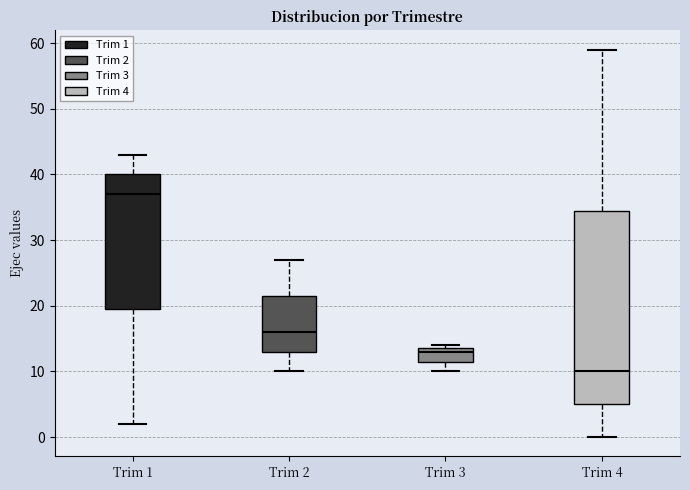

Which box has the highest median line?

Trim 1